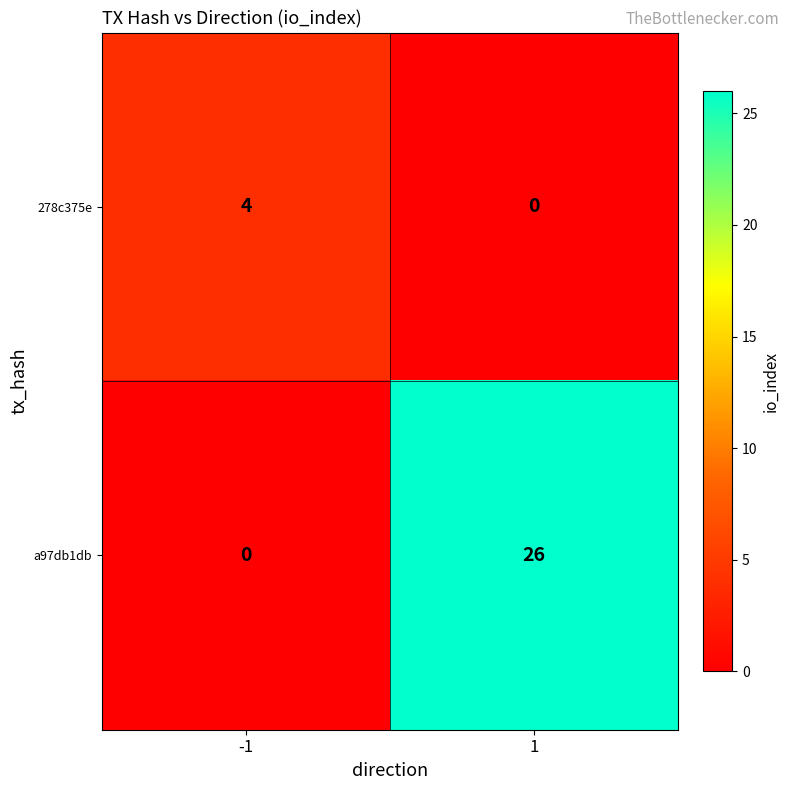

What is the maximum value for 278c375e?

4